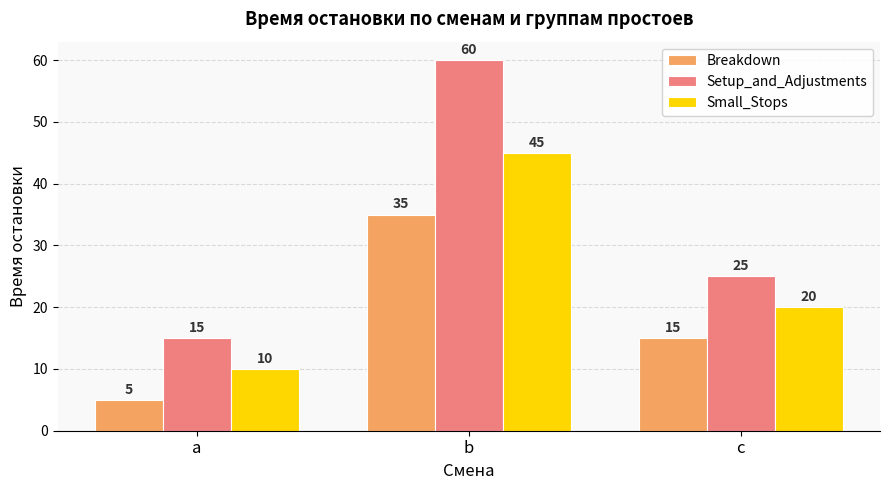

What is the difference between the Setup_and_Adjustments values at b and a?

45